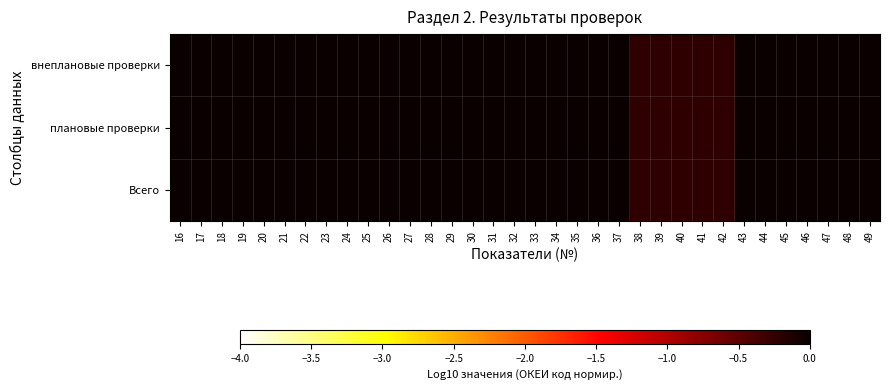

Reading left to right, extract all data points from this chart.

Всего: 16=0.0	17=0.0	18=0.0	19=0.0	20=0.0	21=0.0	22=0.0	23=0.0	24=0.0	25=0.0	26=0.0	27=0.0	28=0.0	29=0.0	30=0.0	31=0.0	32=0.0	33=0.0	34=0.0	35=0.0	36=0.0	37=0.0	38=-0.2	39=-0.2	40=-0.2	41=-0.2	42=-0.2	43=0.0	44=0.0	45=0.0	46=0.0	47=0.0	48=0.0	49=0.0
плановые проверки: 16=0.0	17=0.0	18=0.0	19=0.0	20=0.0	21=0.0	22=0.0	23=0.0	24=0.0	25=0.0	26=0.0	27=0.0	28=0.0	29=0.0	30=0.0	31=0.0	32=0.0	33=0.0	34=0.0	35=0.0	36=0.0	37=0.0	38=-0.2	39=-0.2	40=-0.2	41=-0.2	42=-0.2	43=0.0	44=0.0	45=0.0	46=0.0	47=0.0	48=0.0	49=0.0
внеплановые проверки: 16=0.0	17=0.0	18=0.0	19=0.0	20=0.0	21=0.0	22=0.0	23=0.0	24=0.0	25=0.0	26=0.0	27=0.0	28=0.0	29=0.0	30=0.0	31=0.0	32=0.0	33=0.0	34=0.0	35=0.0	36=0.0	37=0.0	38=-0.2	39=-0.2	40=-0.2	41=-0.2	42=-0.2	43=0.0	44=0.0	45=0.0	46=0.0	47=0.0	48=0.0	49=0.0